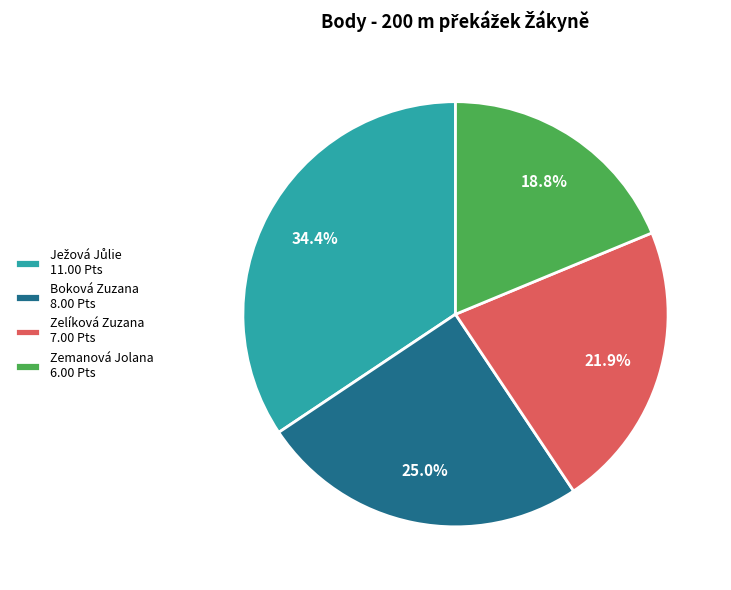

Does any single category account for the majority?

No